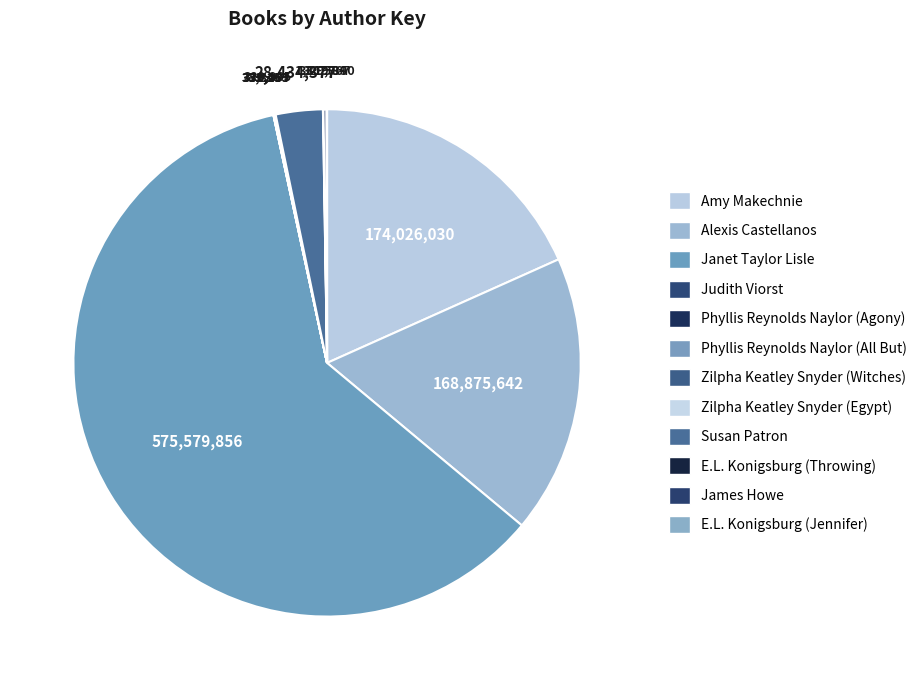

Rank the categories by value from highest to lowest.

Janet Taylor Lisle, Amy Makechnie, Alexis Castellanos, Susan Patron, James Howe, Phyllis Reynolds Naylor (All But), Phyllis Reynolds Naylor (Agony), E.L. Konigsburg (Throwing), Zilpha Keatley Snyder (Witches), E.L. Konigsburg (Jennifer), Zilpha Keatley Snyder (Egypt), Judith Viorst